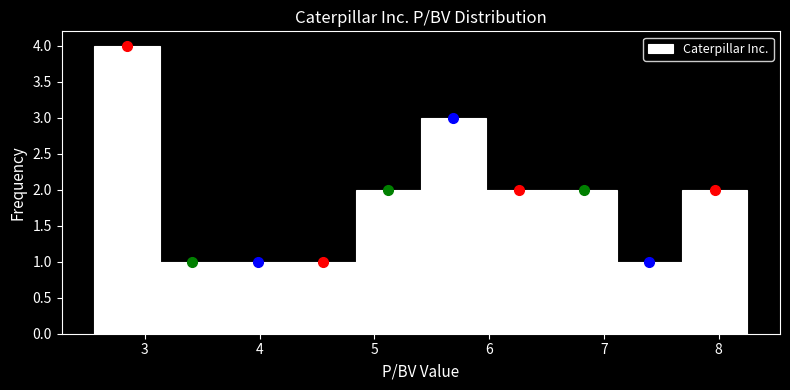

How tall is the bar that spans 3.1 to 3.7 on the x-axis? Neither the bar edges nor the heights are printed on the chart, so give them approximately, as read against the axes.

1